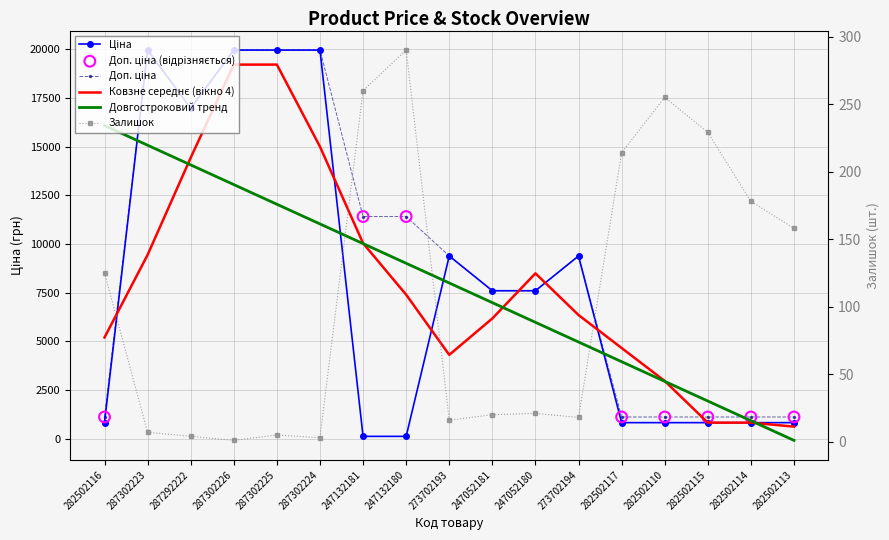

At how many categories does at least one series exceed 17991?

4